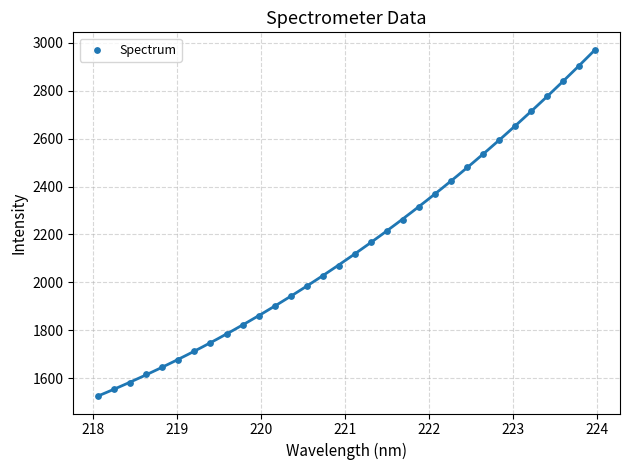

What is the range of X values (max minus min)?

5.9